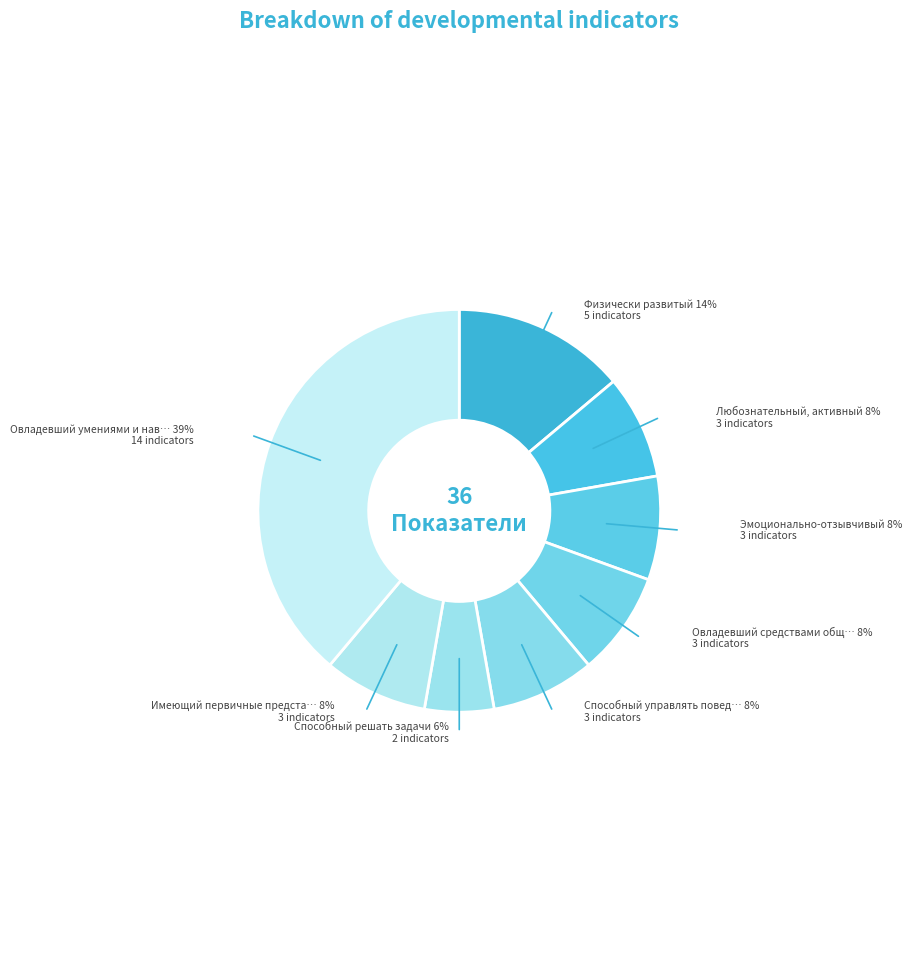

Rank the categories by value from highest to lowest.

Овладевший умениями и навыками, Физически развитый, Любознательный, активный, Эмоционально-отзывчивый, Овладевший средствами общения, Способный управлять поведением, Имеющий первичные представления, Способный решать задачи